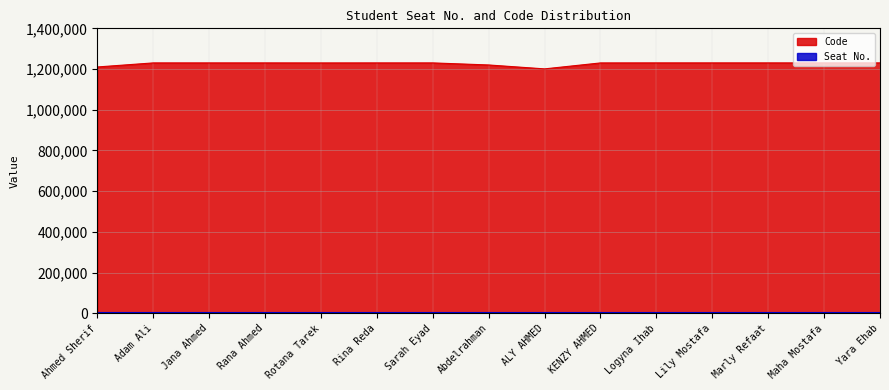

Reading right to left, list all the values displayed in this chart.

Yara Ehab=1230282	Maha Mostafa=1230118	Marly Refaat=1230236	Lily Mostafa=1230234	Logyna Ihab=1230232	KENZY AHMED=1230084	ALY AHMED=1200857	Abdelrahman=1220066	Sarah Eyad=1230193	Rina Reda=1230189	Rotana Tarek=1230032	Rana Ahmed=1230188	Jana Ahmed=1230171	Adam Ali=1230155	Ahmed Sherif=1210190